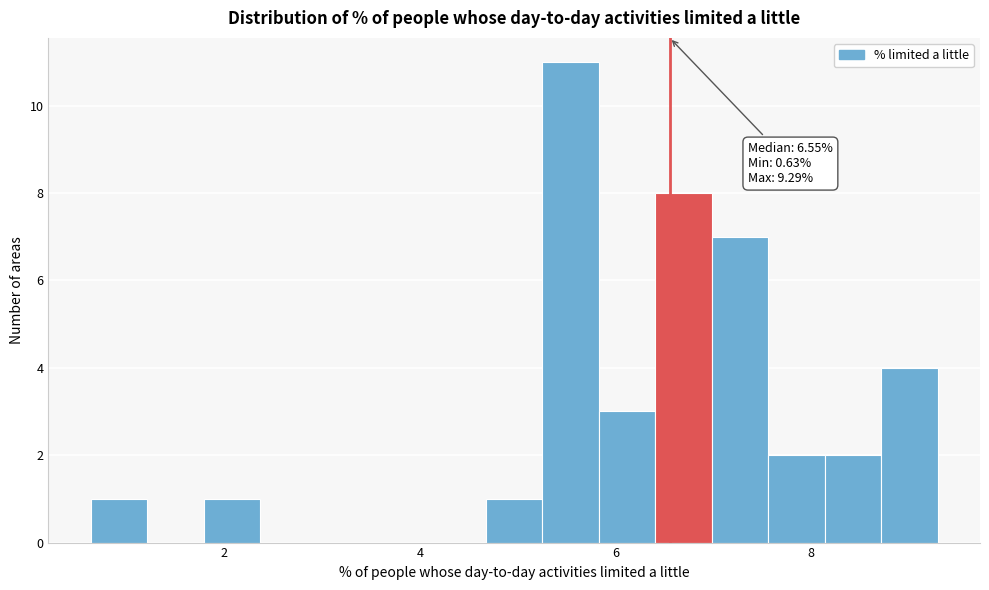

Read against the x-axis, roughly where is the centre of the tallest bar?

5.6